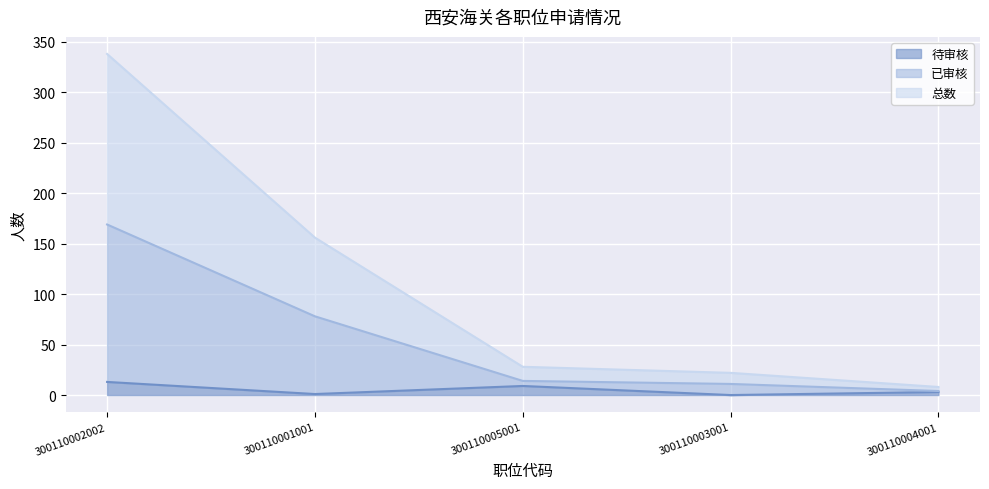

True or false: 已审核 and 待审核 intersect in this chart.

False